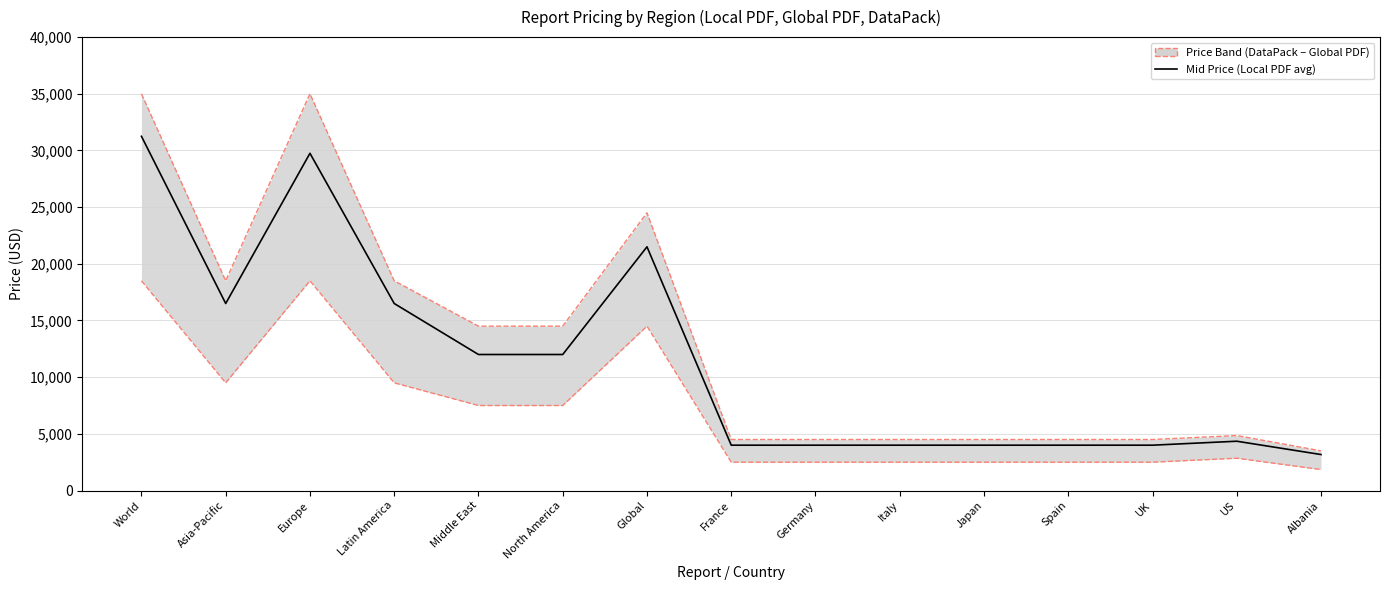

List the labels in order of Global PDF value, smallest first.

Albania, France, Germany, Italy, Japan, Spain, UK, US, Middle East, North America, Asia-Pacific, Latin America, Global, World, Europe